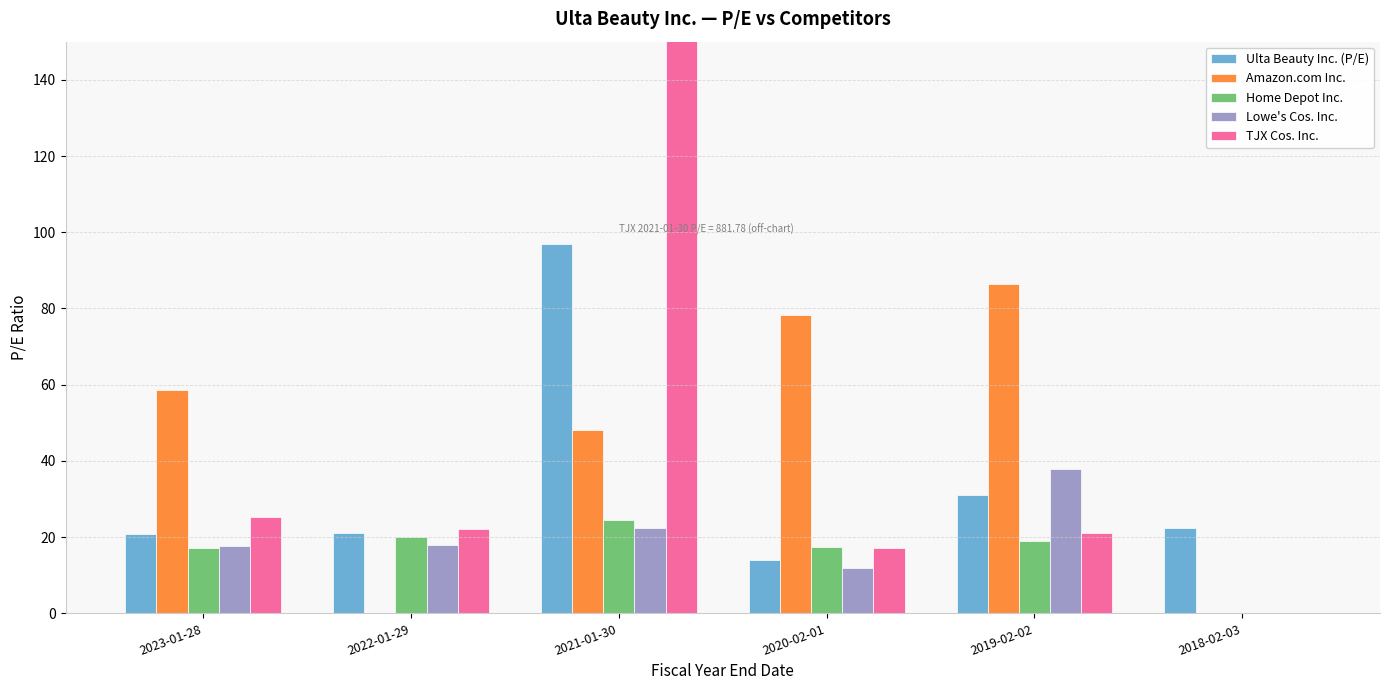

Is the value of Ulta Beauty Inc. (P/E) at 2021-01-30 greater than the value of Amazon.com Inc. at 2021-01-30?

Yes